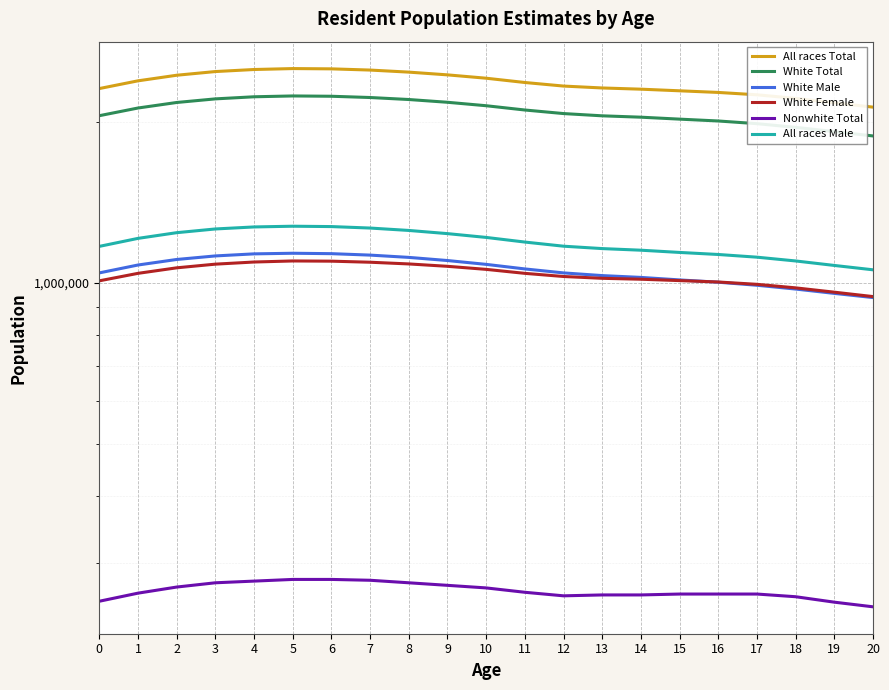

How many interior local peaks does the All races Male series have?

1